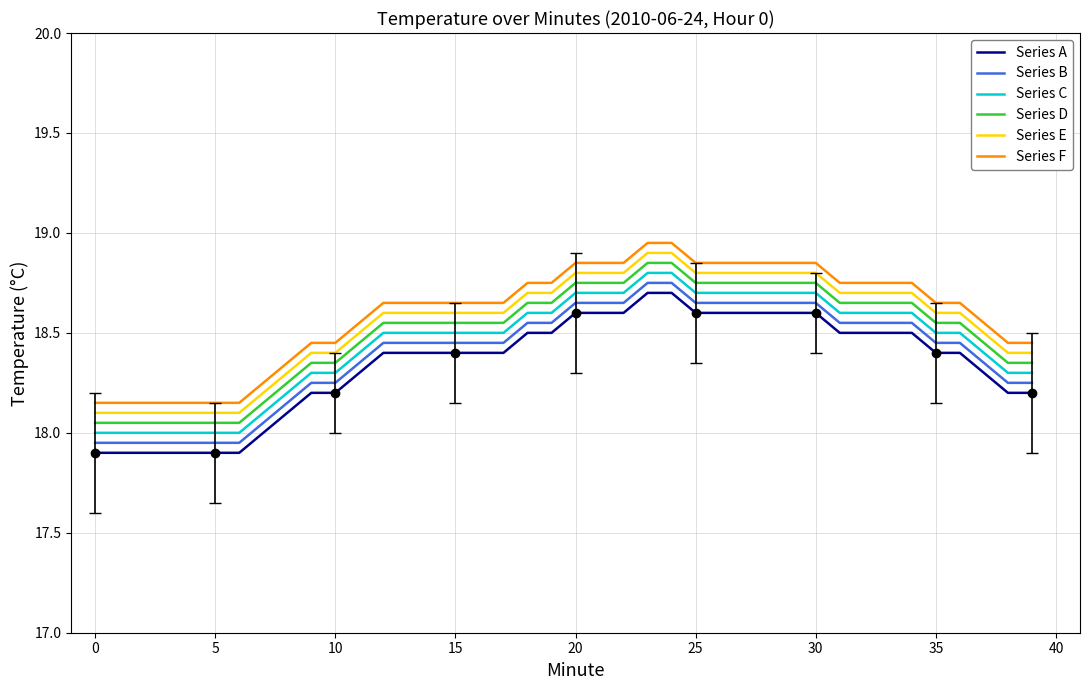

Is the value of Series C at 25 greater than the value of Series D at 15?

Yes